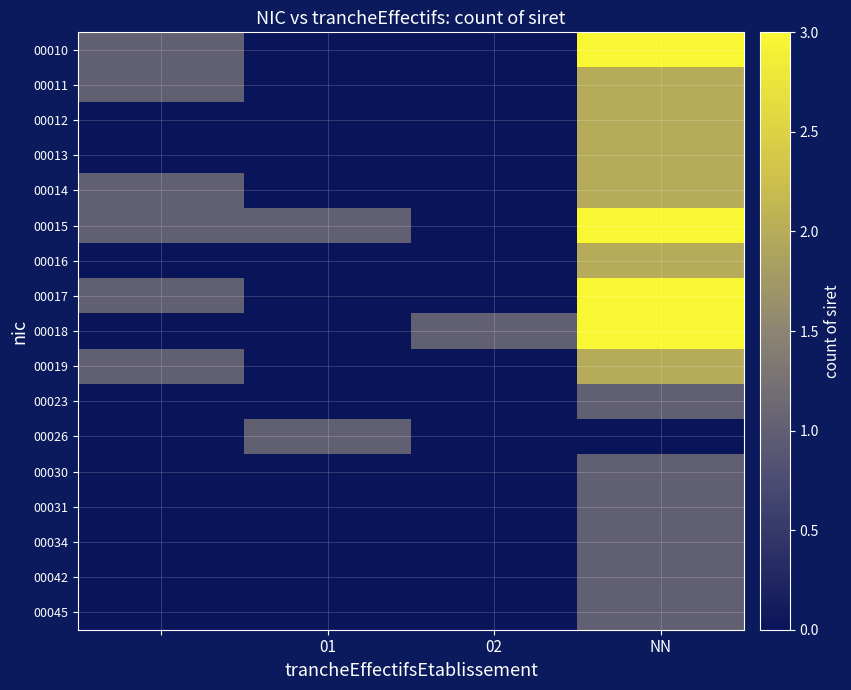

How many series are shown in this chart?

17